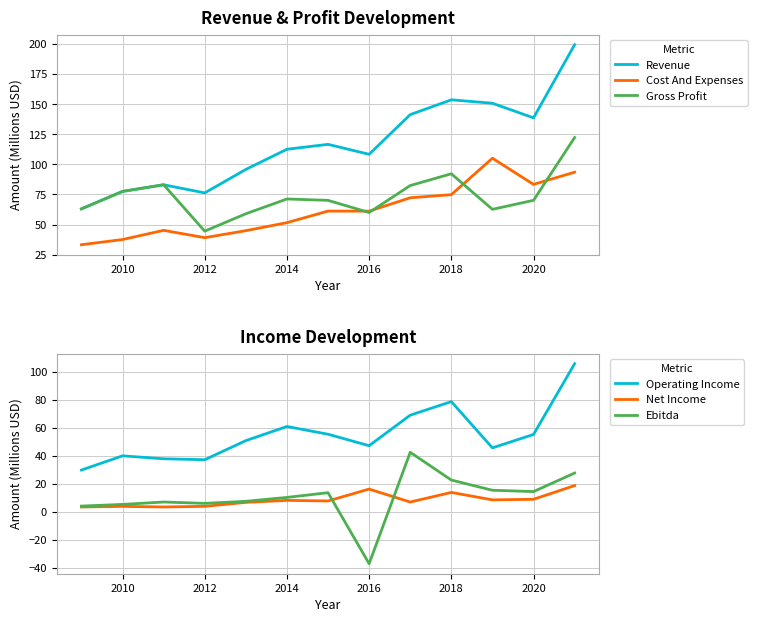

Which series has the largest range (max minus min)?

Revenue